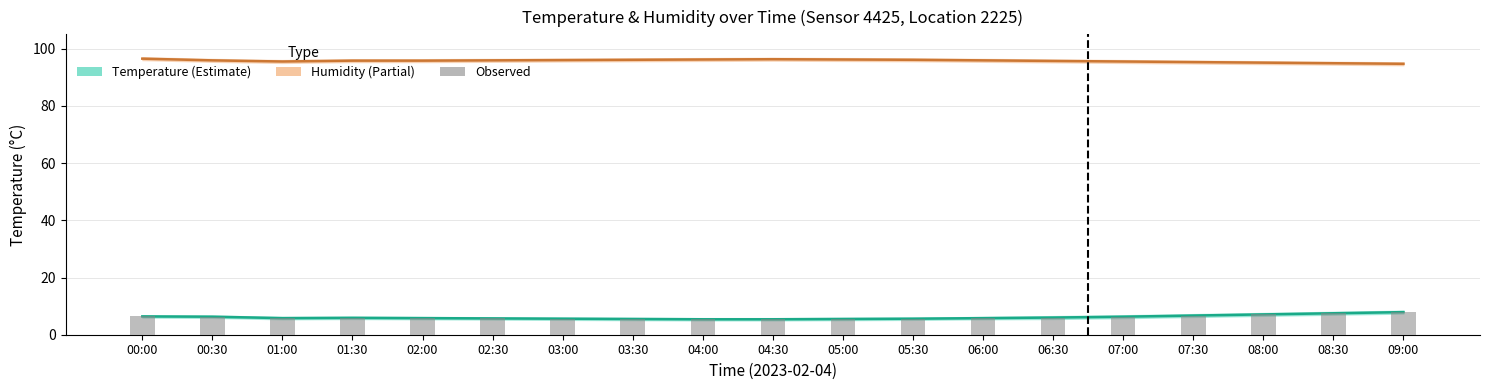

List the labels in order of value, largest first.

09:00, 08:30, 08:00, 07:30, 00:00, 00:30, 07:00, 06:30, 01:30, 01:00, 02:00, 06:00, 02:30, 03:00, 05:30, 03:30, 05:00, 04:00, 04:30